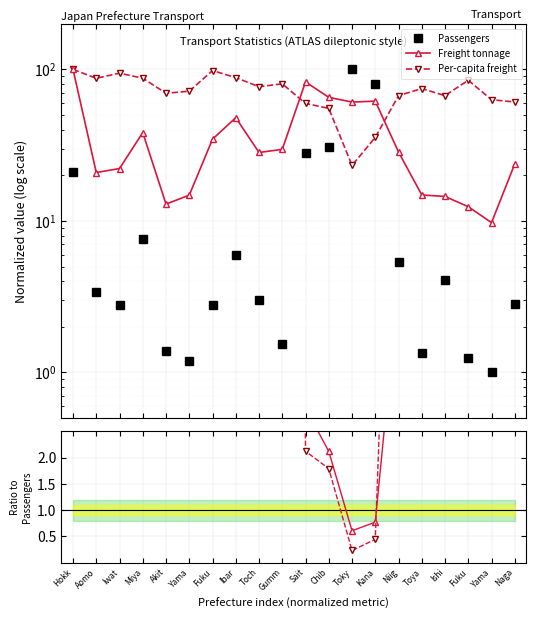

Is the value of Per-capita freight at Aomo greater than the value of Passengers at Miya?

Yes